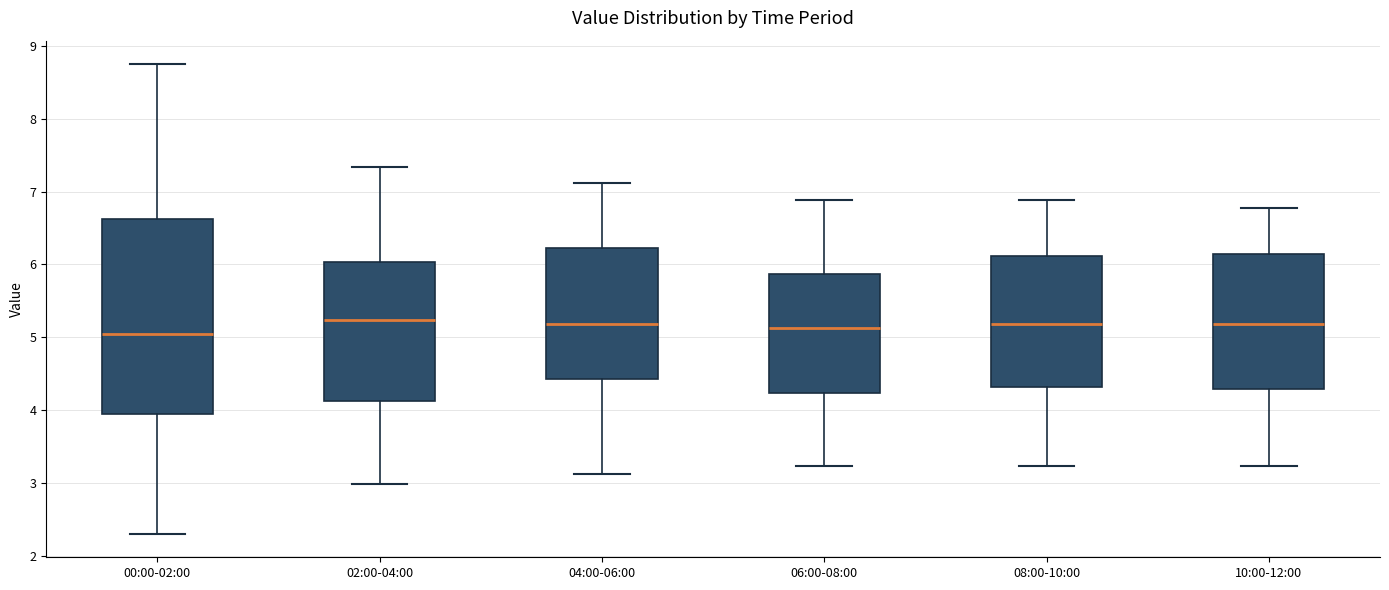

Where does the median line of the box for 10:00-12:00 sit on the y-axis? The values are not printed on the chart, so give them approximately, as read against the axis.

5.2